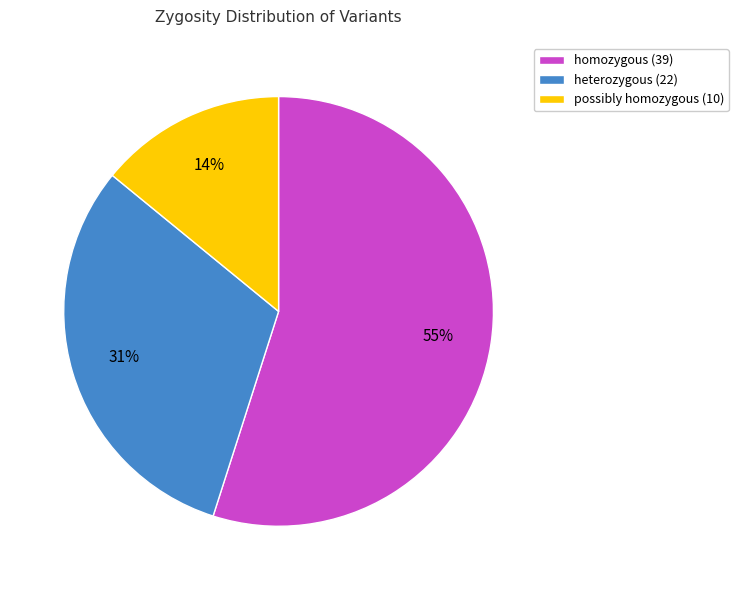

Combined, do homozygous (39) and possibly homozygous (10) account for over 50%?

Yes